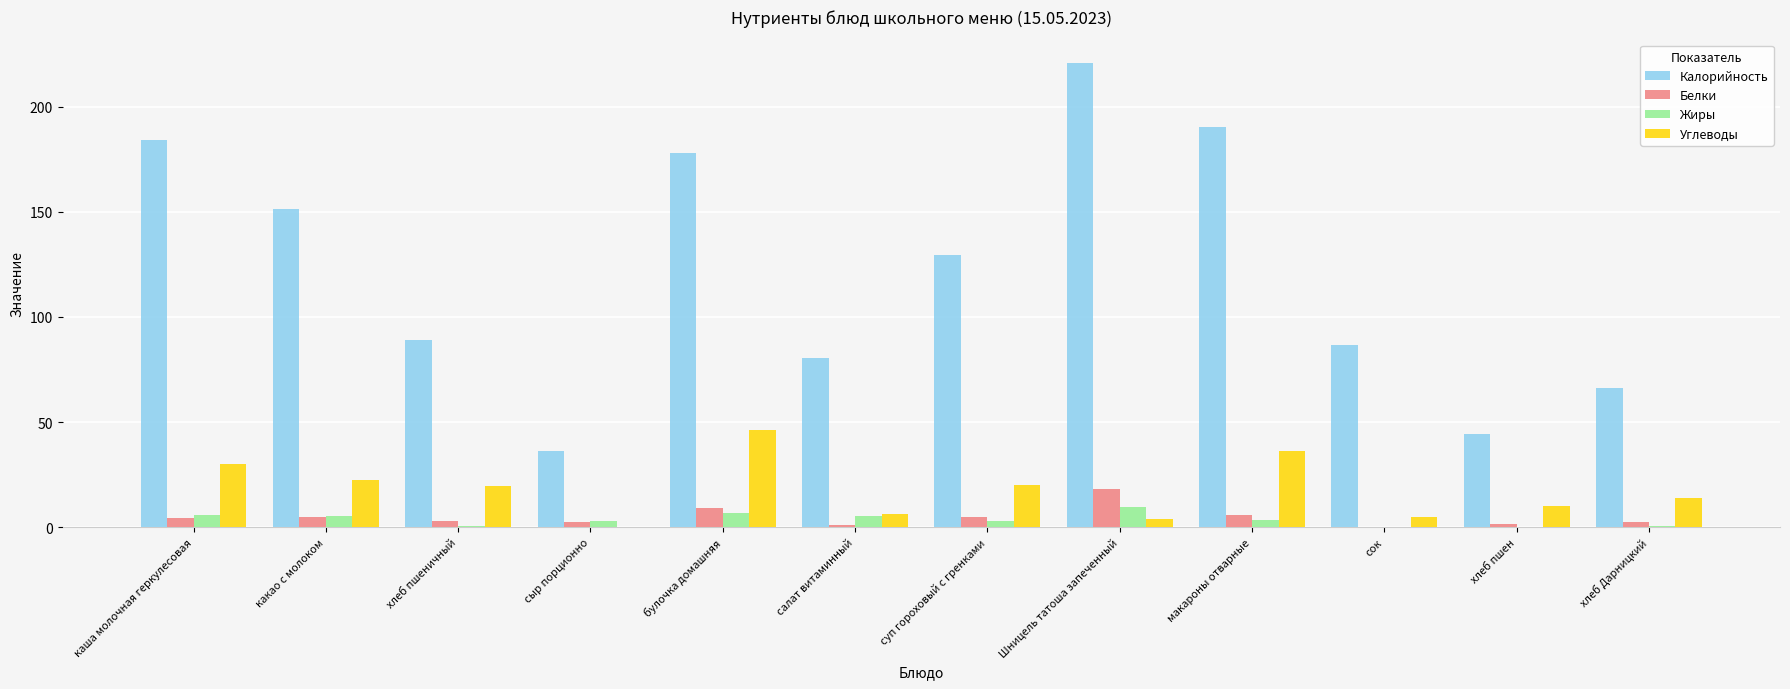

At which category does the chart reach its peak across all series?

Шницель татоша запеченный